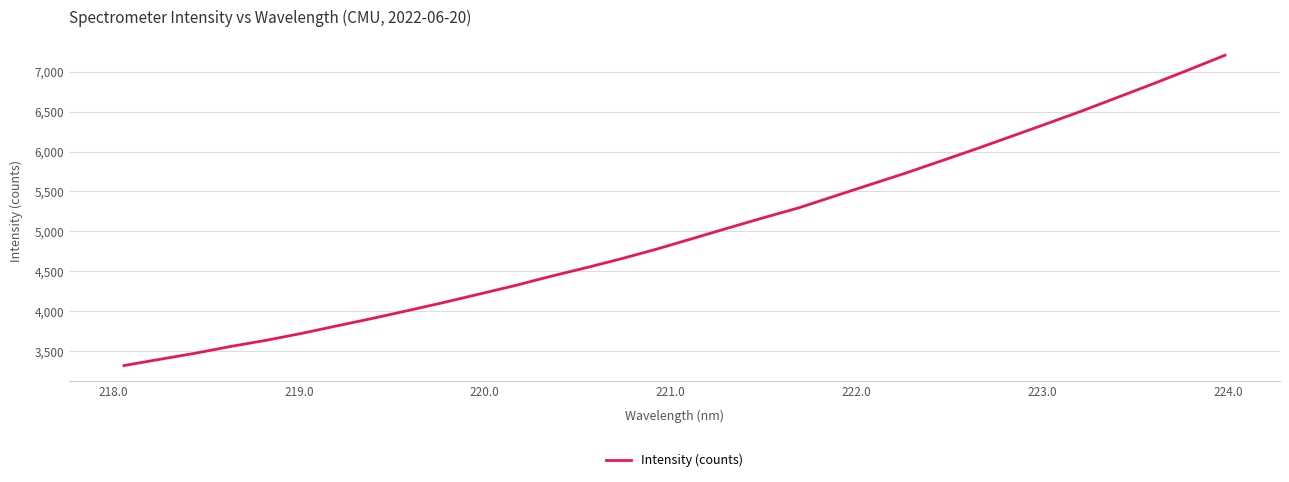

What is the smallest value displayed?

3322.6